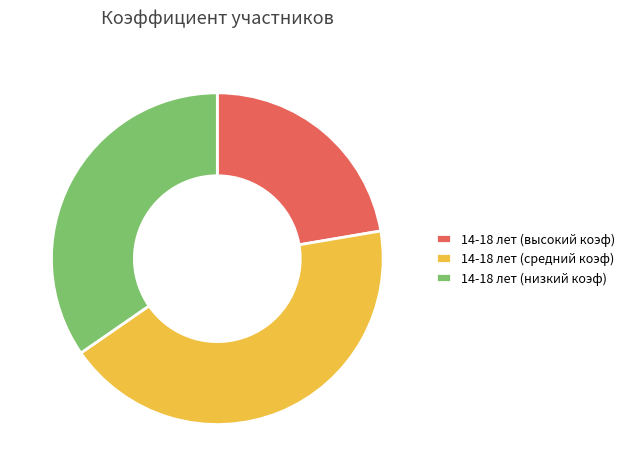

Which slice is the smallest?

14-18 лет (высокий коэф)